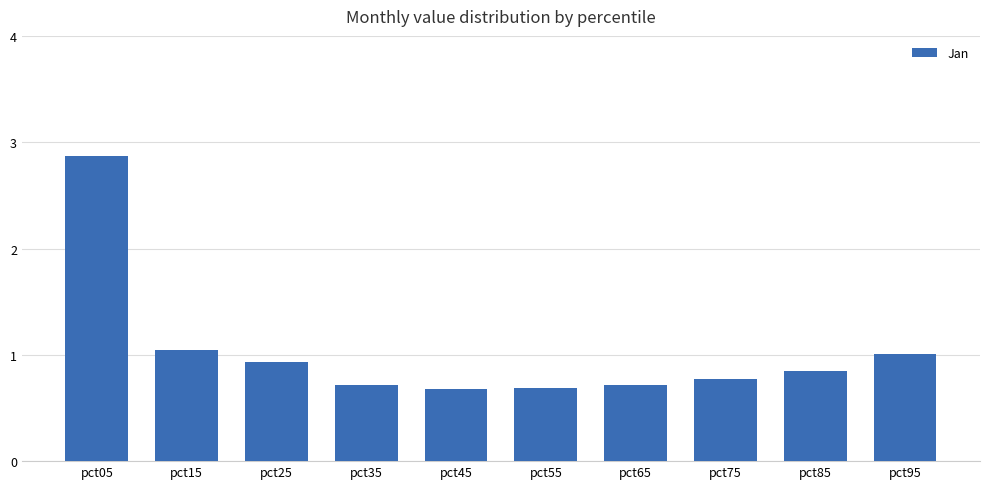

What is the difference between the second highest and minimum values?

0.4